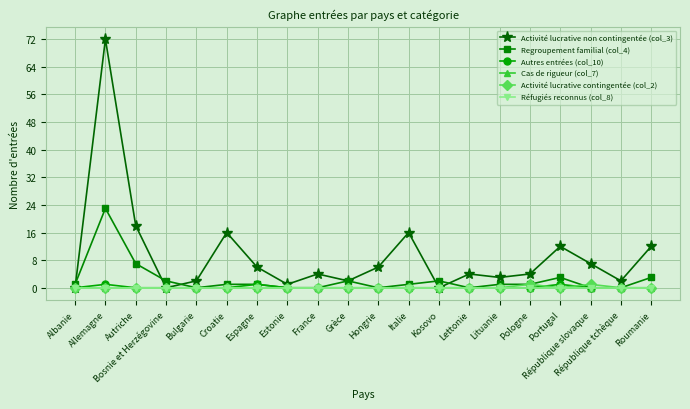

Is this an area chart (filled region under the line)?

No